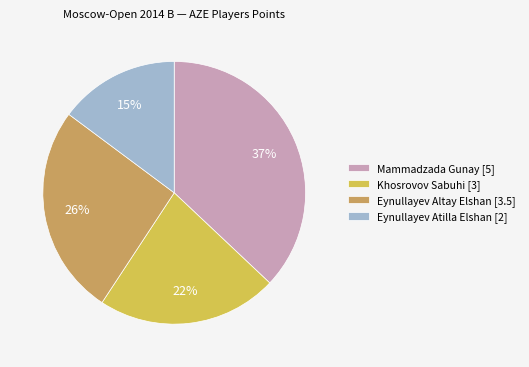

Which slice is the smallest?

Eynullayev Atilla Elshan [2]